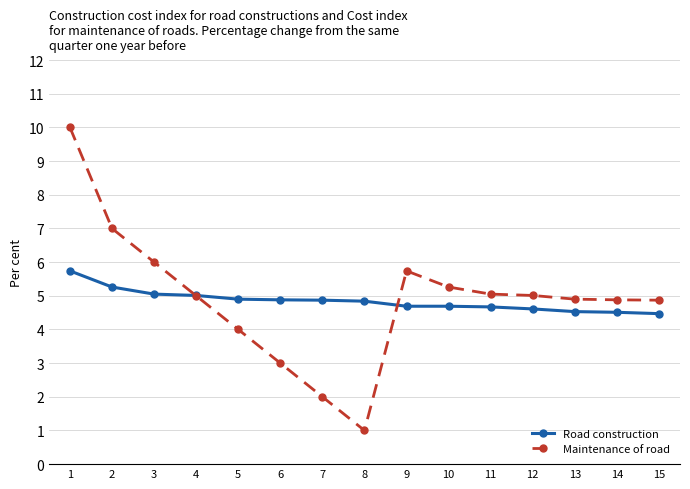

What is the total value across all series at 8?

5.8